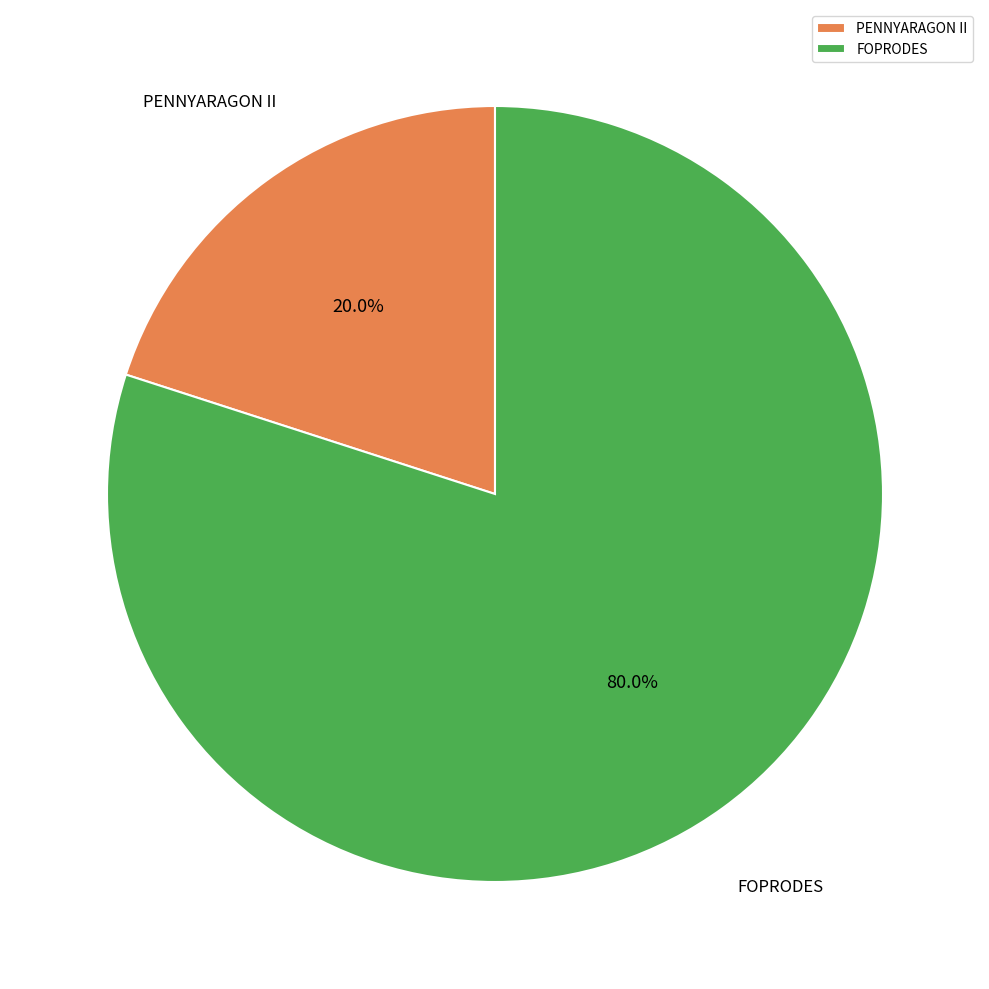

What percentage do PENNYARAGON II and FOPRODES together represent?

100.0%